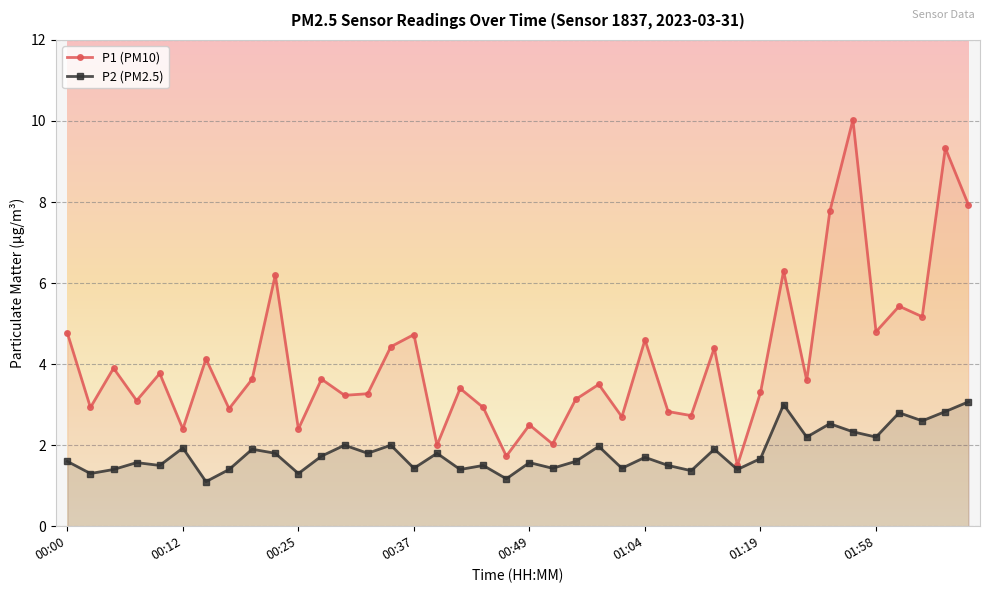

True or false: P1 (PM10) and P2 (PM2.5) intersect in this chart.

False